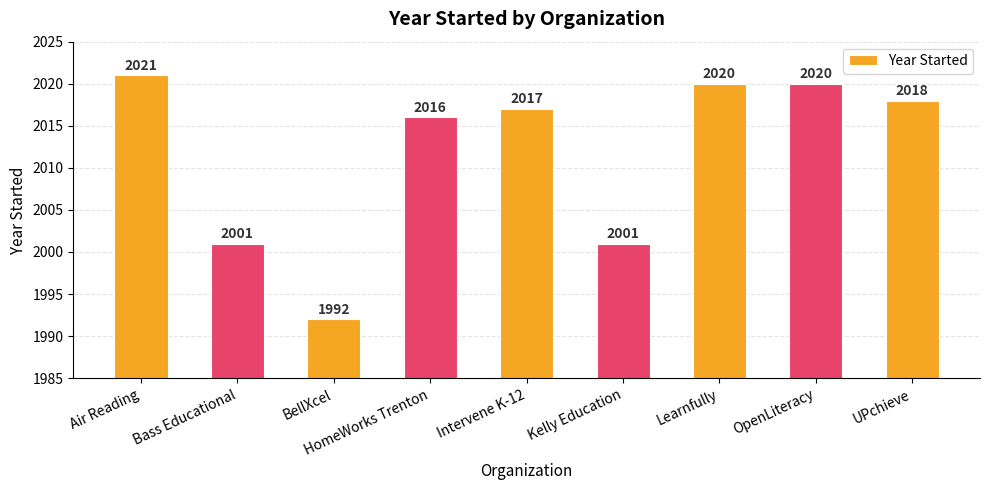

Reading left to right, transcribe all the data shown in this chart.

2021	2001	1992	2016	2017	2001	2020	2020	2018